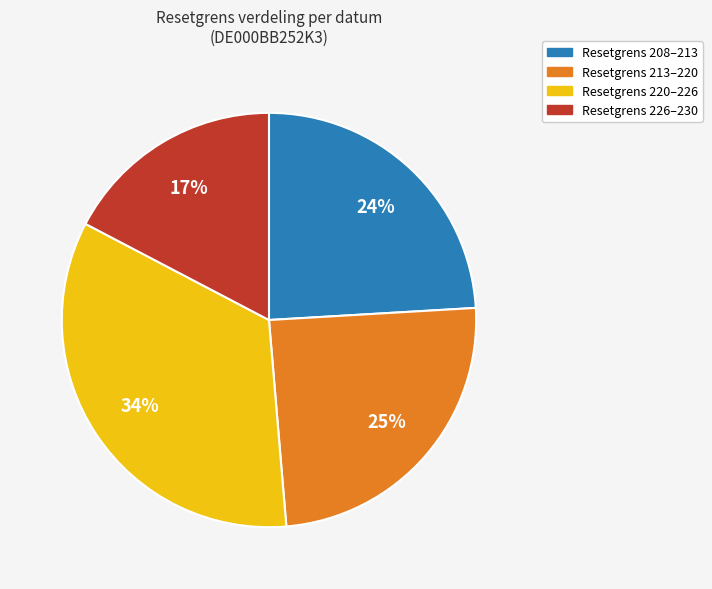

To the nearest percent, what is the difference between the largest and smallest slice percentages?

17%